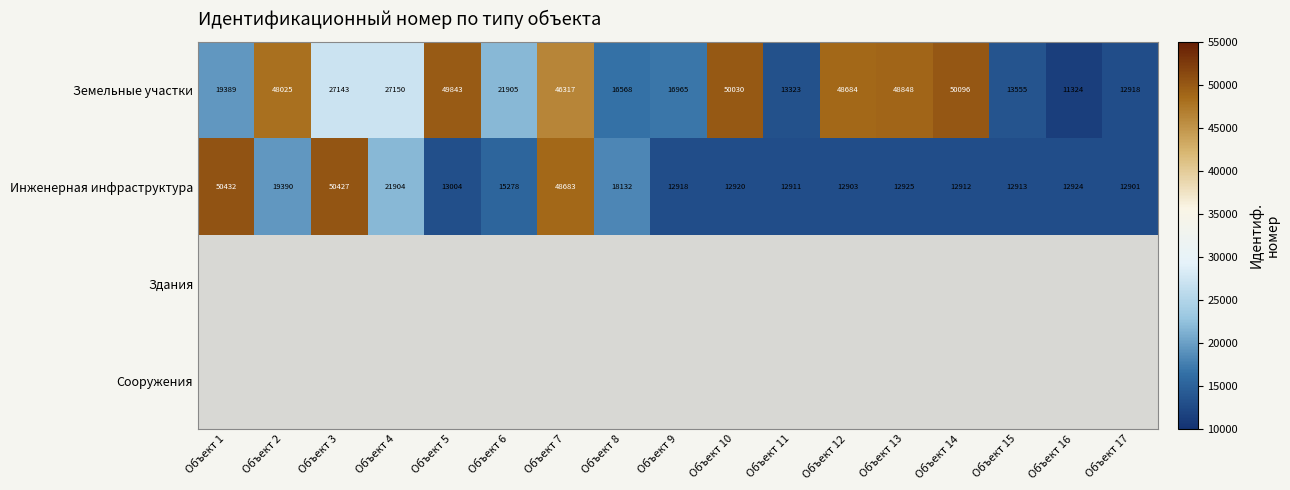

At which label does Инженерная инфраструктура reach its minimum?

Объект 17